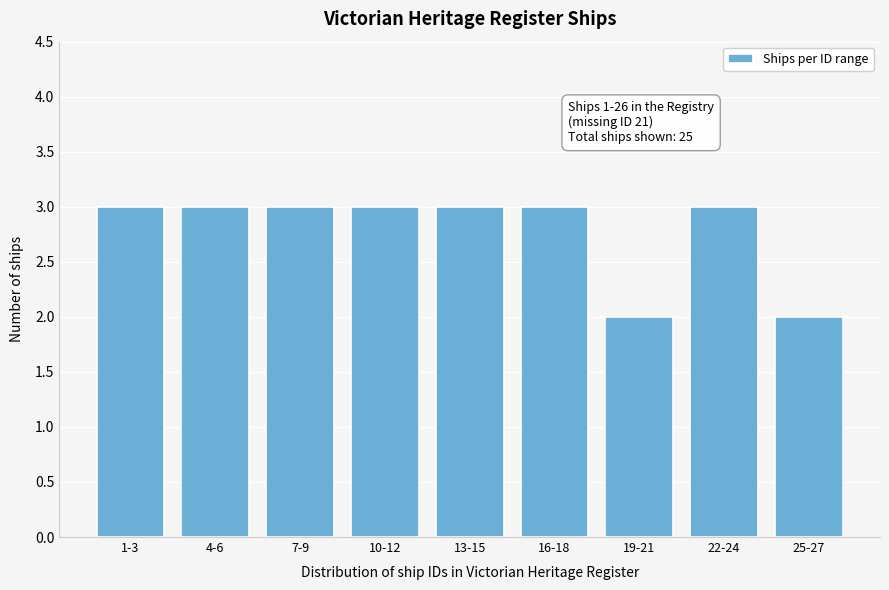

Reading left to right, list all the values displayed in this chart.

3	3	3	3	3	3	2	3	2